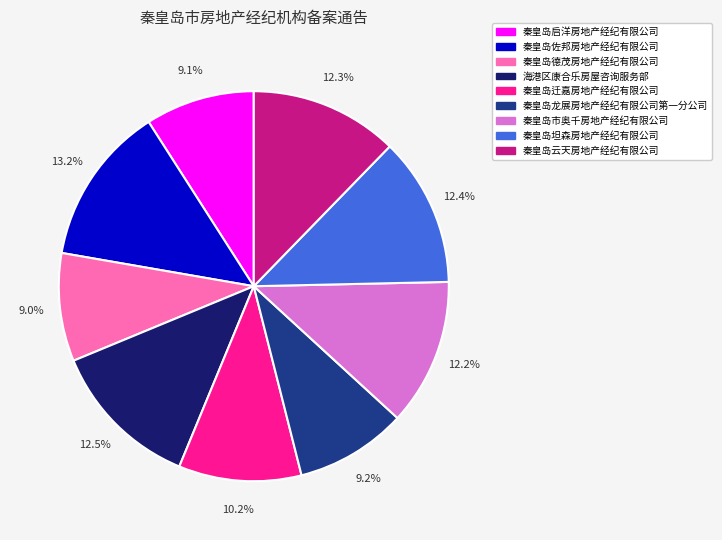

Is it true that 秦皇岛德茂房地产经纪有限公司 is 22% of the pie?

False